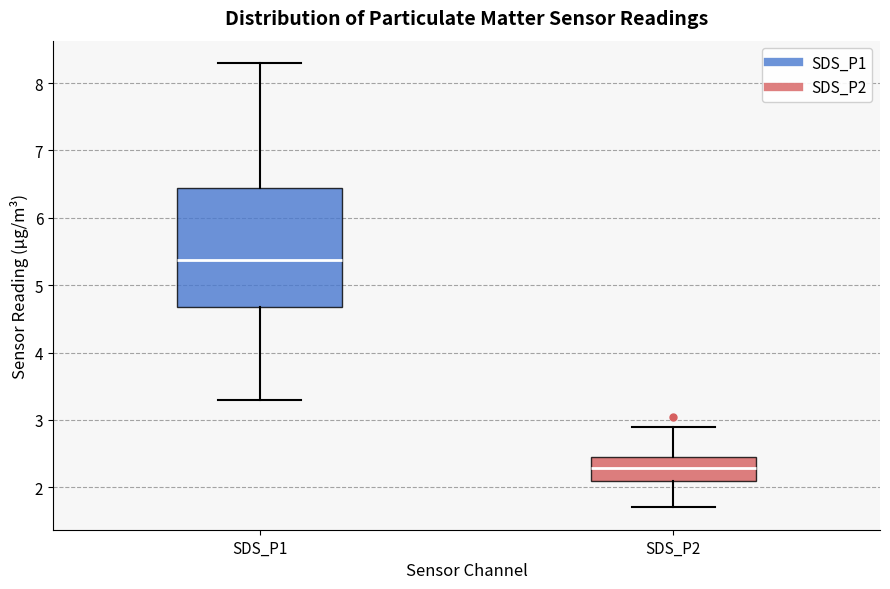

Reading left to right, transcribe this box plot: for each box, give where its median line is, the range the box spans, and where its two whiskers end, as read against the y-axis. The values are not printed on the chart, so give them approximately, as read against the axis.

SDS_P1: median 5.4, box 4.7 to 6.4, whiskers 3.3 to 8.3
SDS_P2: median 2.3, box 2.1 to 2.5, whiskers 1.7 to 2.9